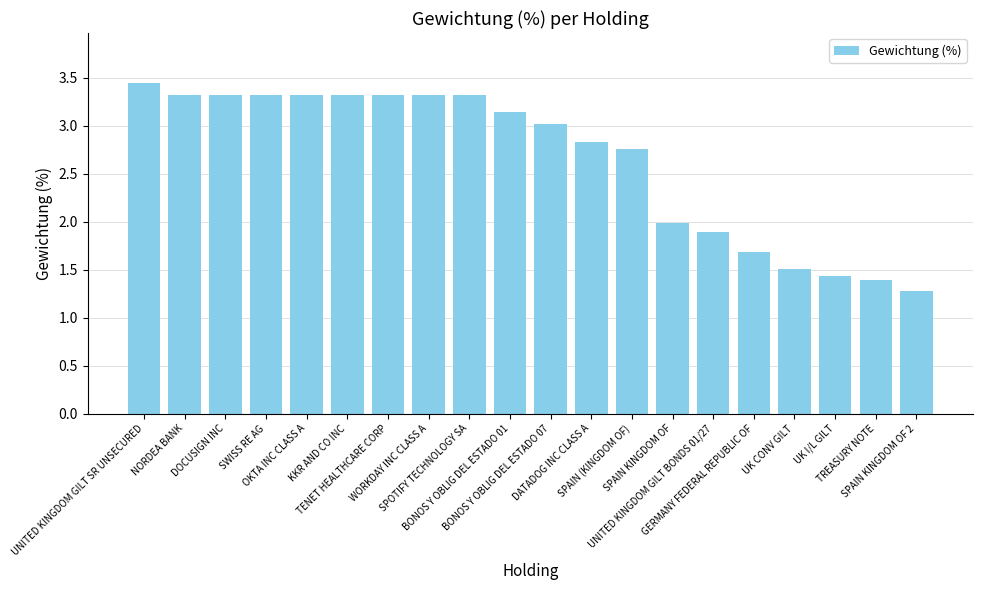

What is the sum of all values?

52.9